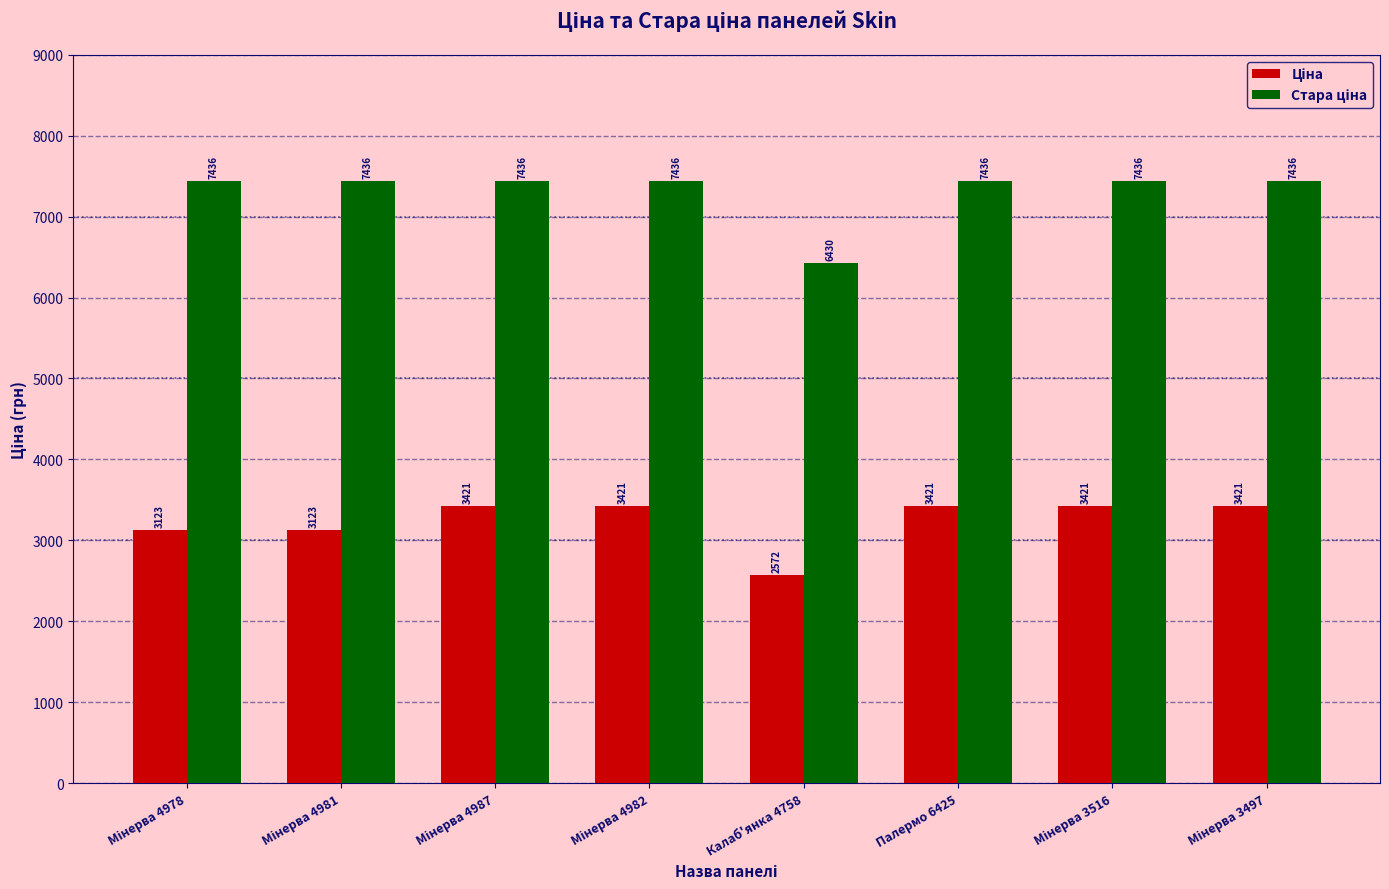

How many data points does each series have?

8